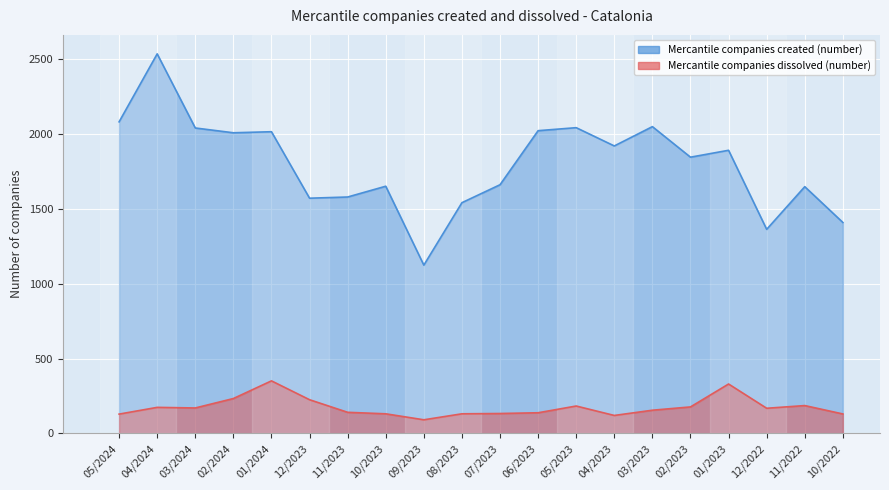

How many data points in Mercantile companies dissolved (number) are less than 168?

10